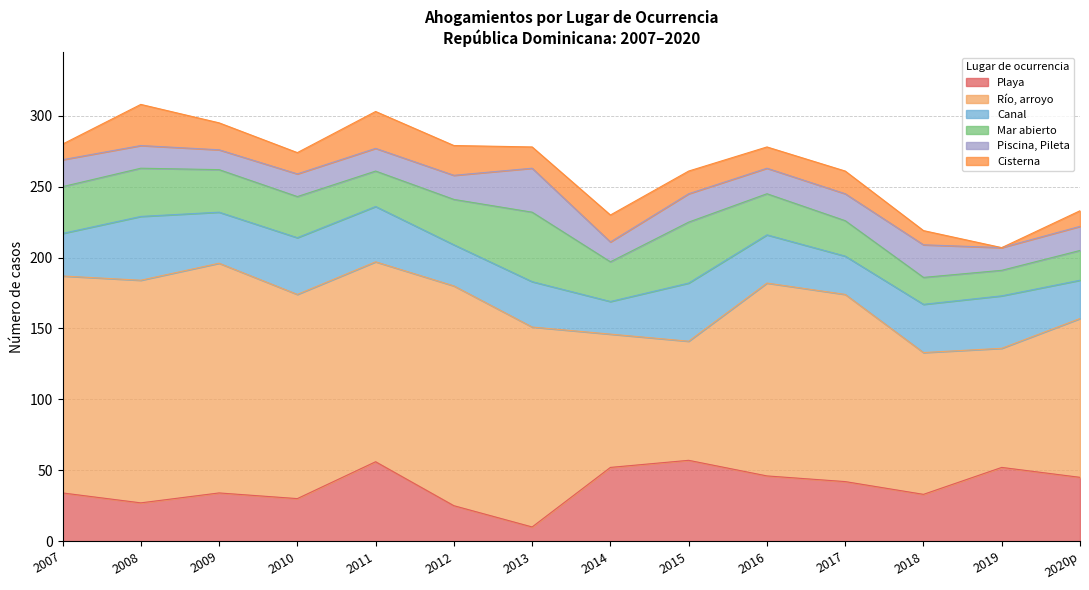

What position from the left is 2017?

11